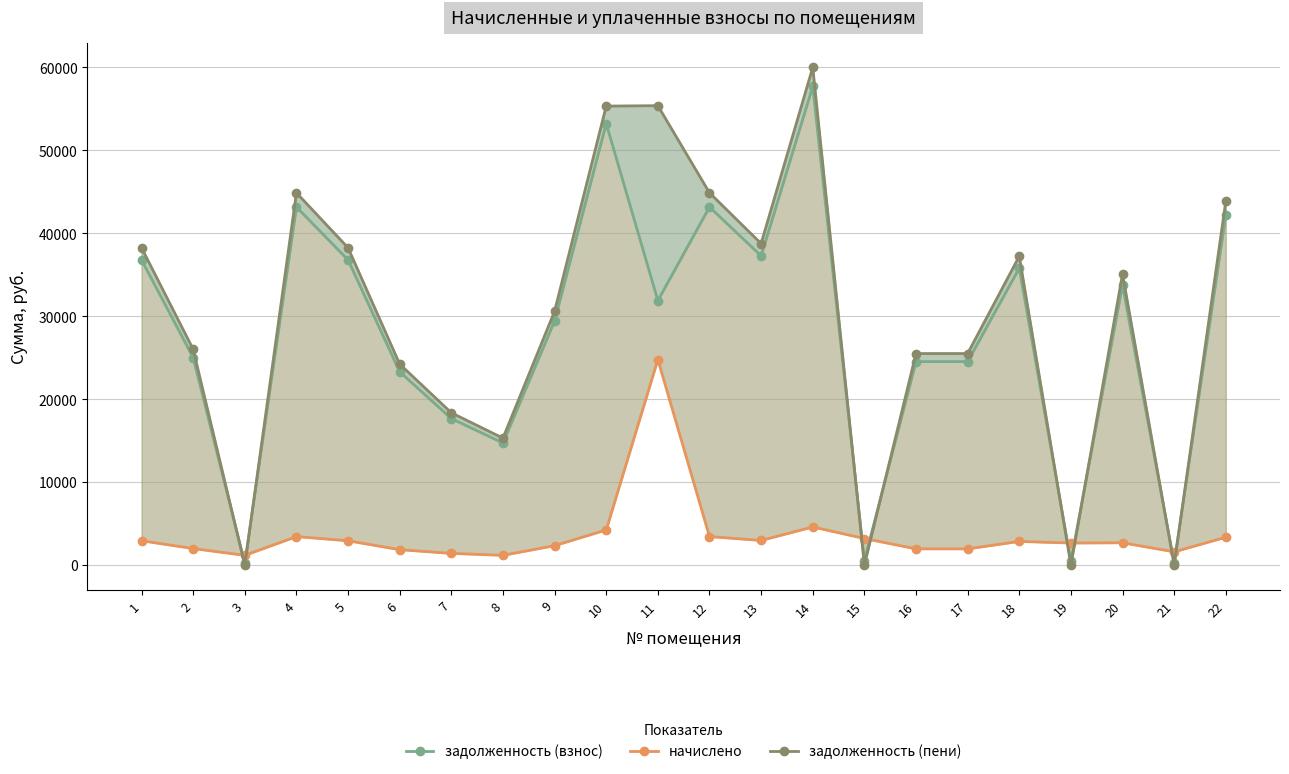

What is the sum of all задолженность (пени) values?

657256.3